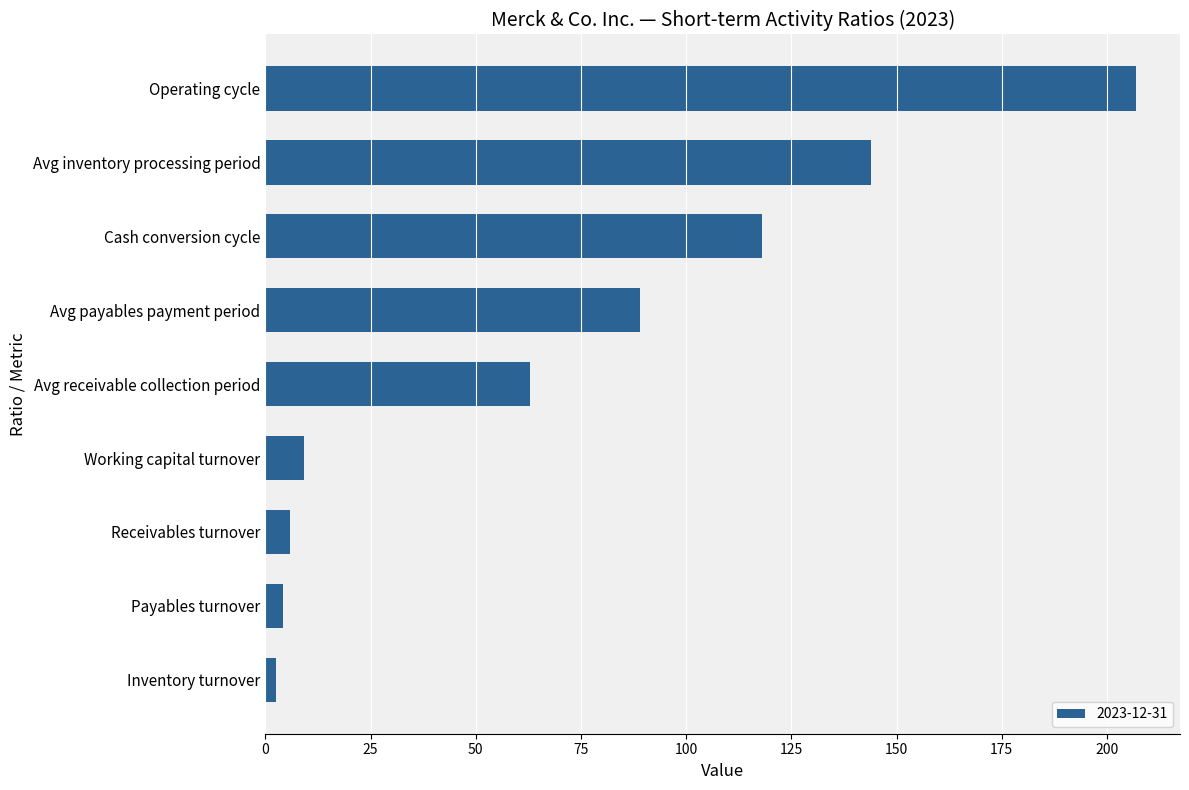

The chart shows a value of 9.3 at Working capital turnover. True or false?

True